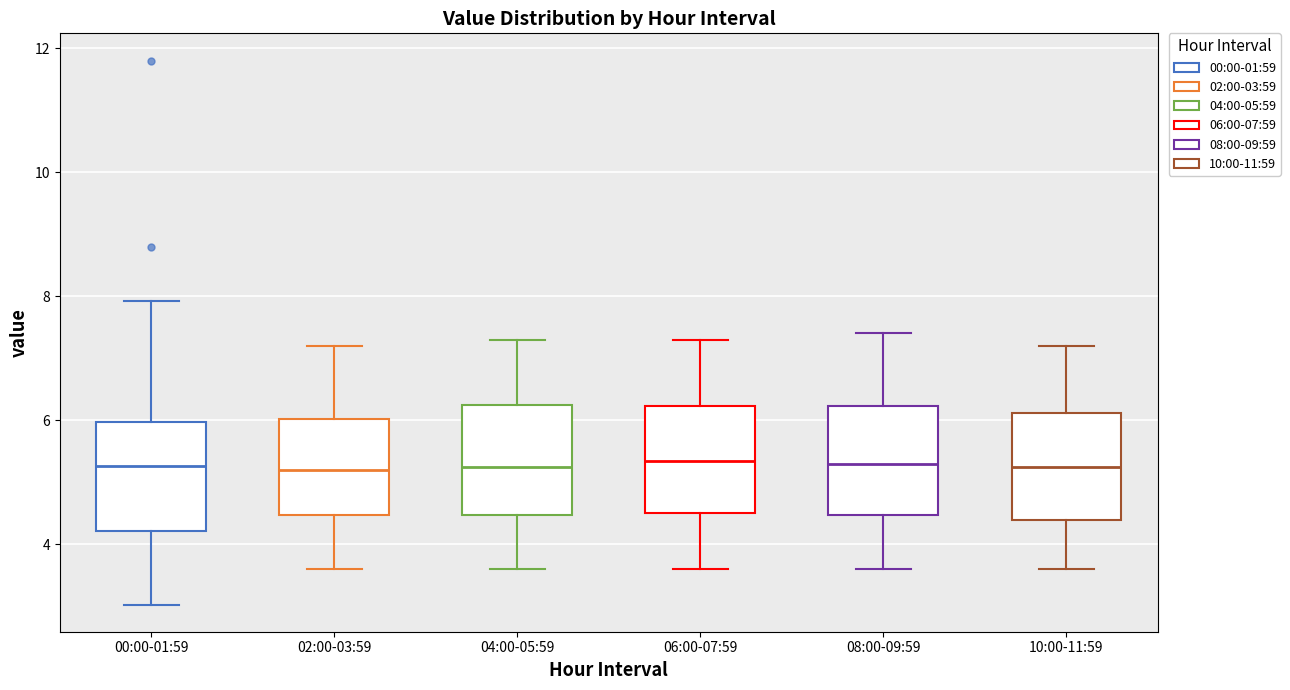

Reading left to right, transcribe this box plot: for each box, give where its median line is, the range the box spans, and where its two whiskers end, as read against the y-axis. The values are not printed on the chart, so give them approximately, as read against the axis.

00:00-01:59: median 5.2, box 4.2 to 6.0, whiskers 3.0 to 8.0
02:00-03:59: median 5.2, box 4.4 to 6.0, whiskers 3.6 to 7.2
04:00-05:59: median 5.2, box 4.4 to 6.2, whiskers 3.6 to 7.4
06:00-07:59: median 5.4, box 4.6 to 6.2, whiskers 3.6 to 7.4
08:00-09:59: median 5.4, box 4.4 to 6.2, whiskers 3.6 to 7.4
10:00-11:59: median 5.2, box 4.4 to 6.2, whiskers 3.6 to 7.2